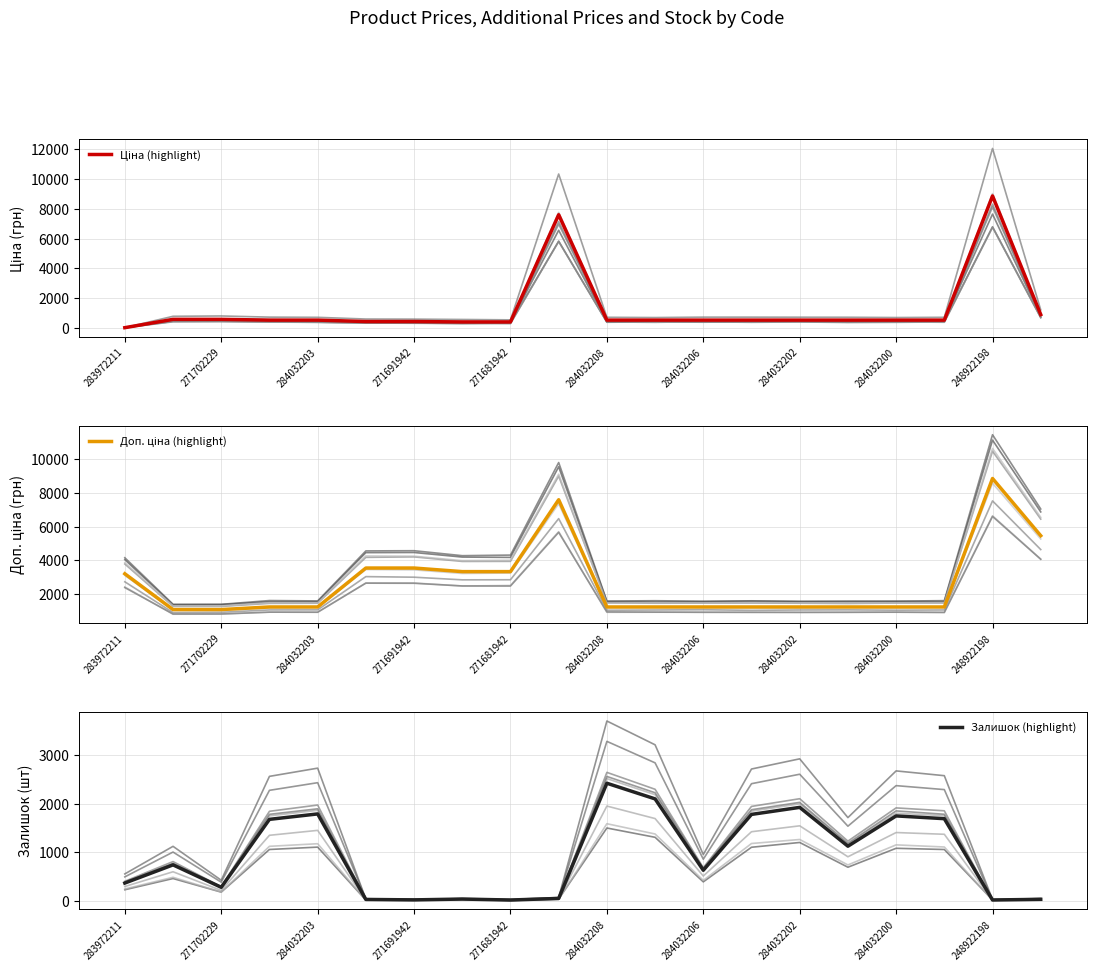

The Залишок (highlight) series shows 1921 at 284032202. True or false?

True